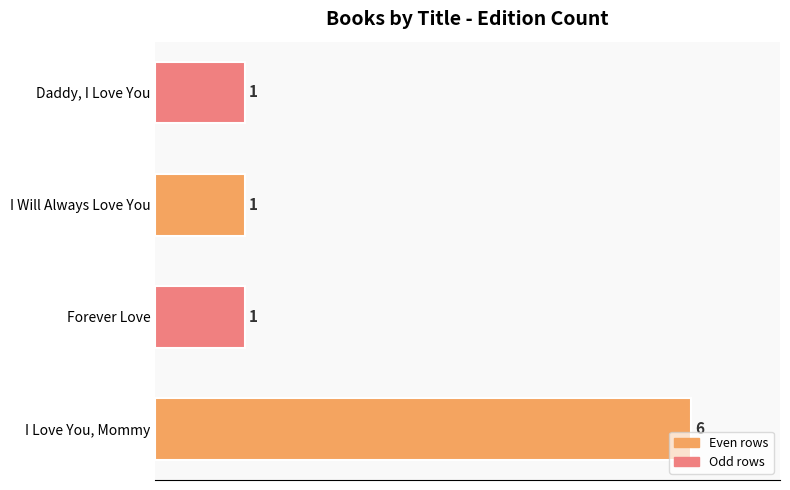

What is the greatest value displayed?

6